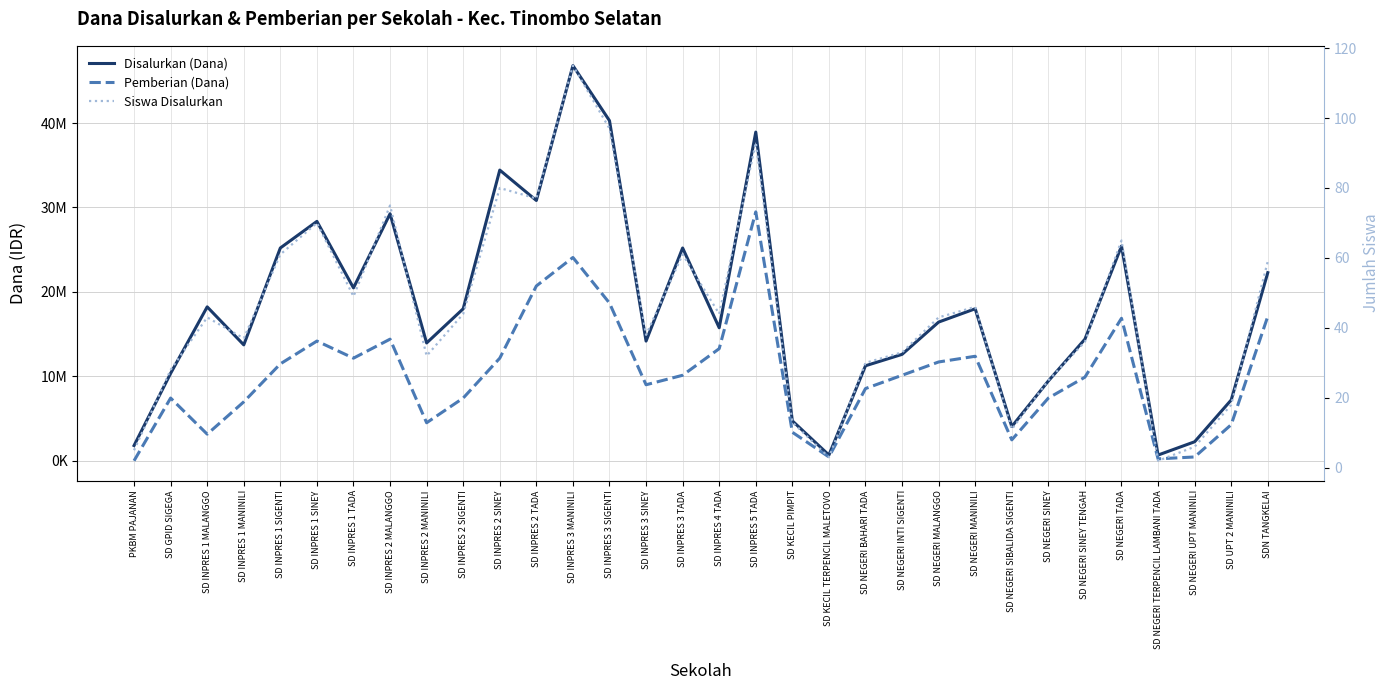

The value of Siswa Disalurkan at SD INPRES 4 TADA is 44. True or false?

True